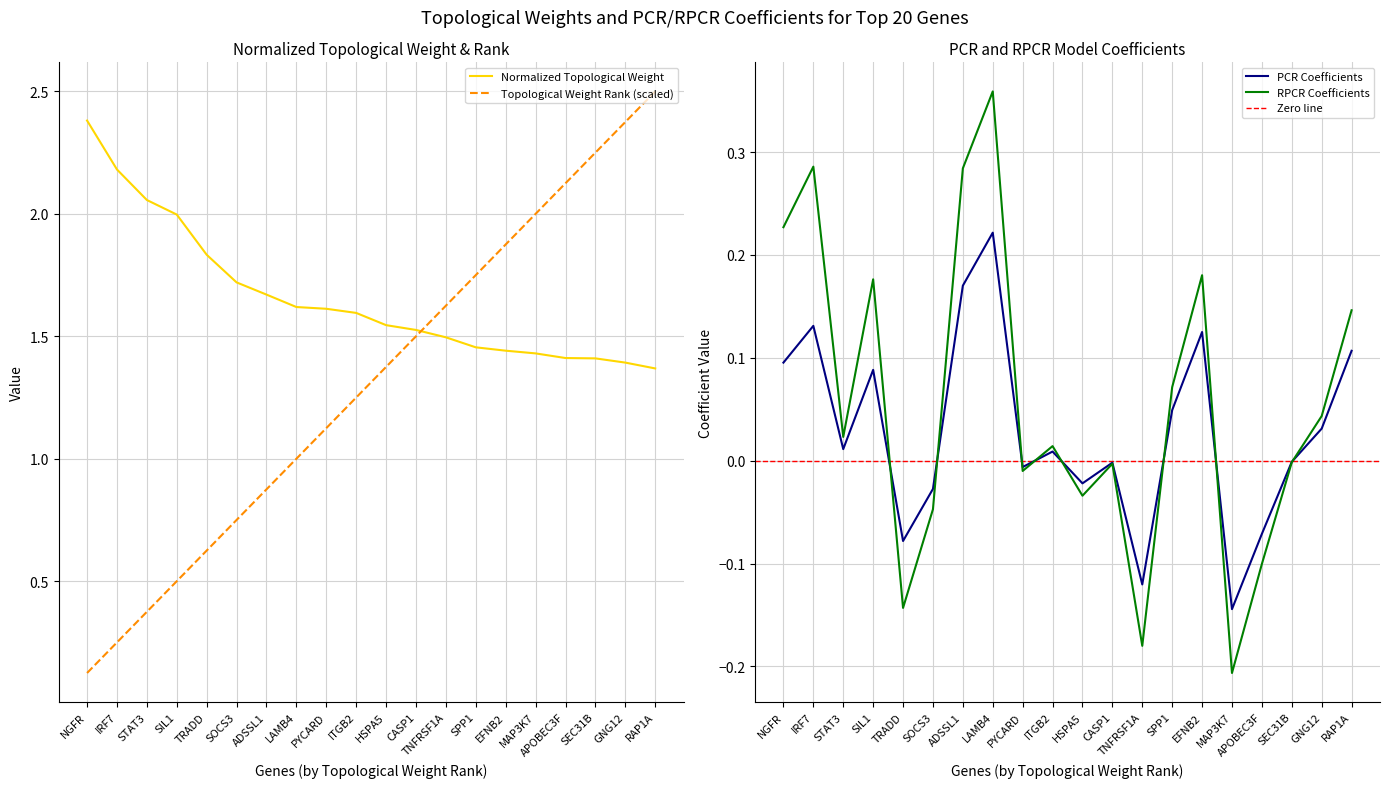

What is the sum of all RPCR Coefficients values?

1.1